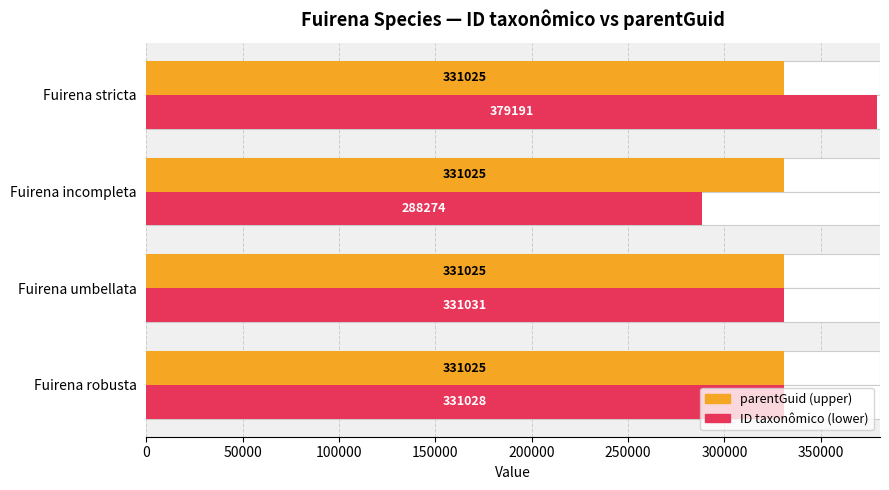

Is it true that ID taxonômico (lower) equals 197453.8 at Fuirena incompleta?

False